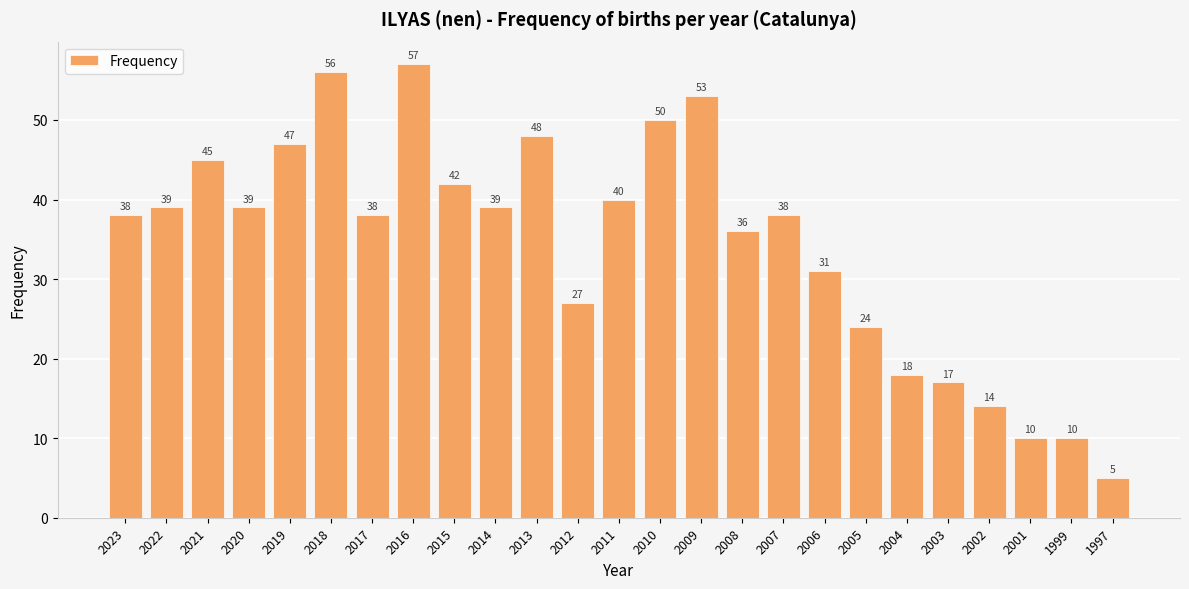

What is the value of the 24th bar from the left?

10